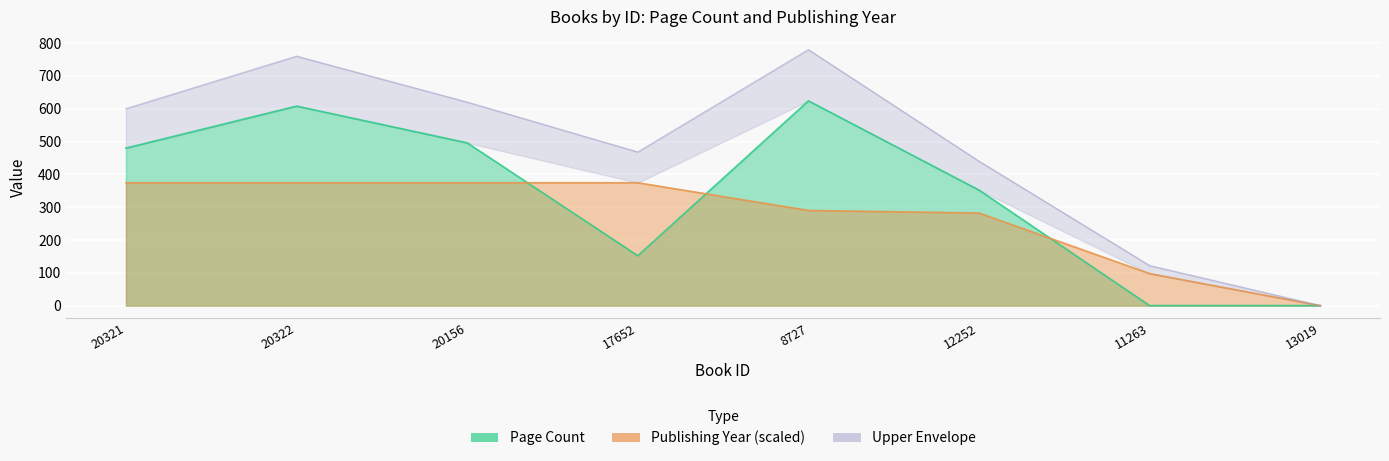

In pageCount, how many points are lower than both neighbors (excluding endpoints)?

1